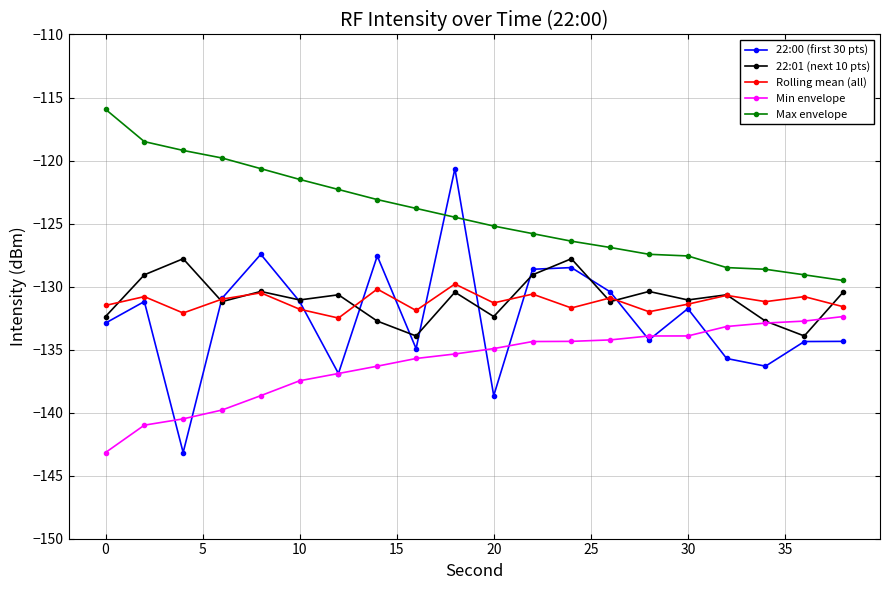

What is the value of the 22:01 (next 10 pts) point at the 17th from the left?

-130.7